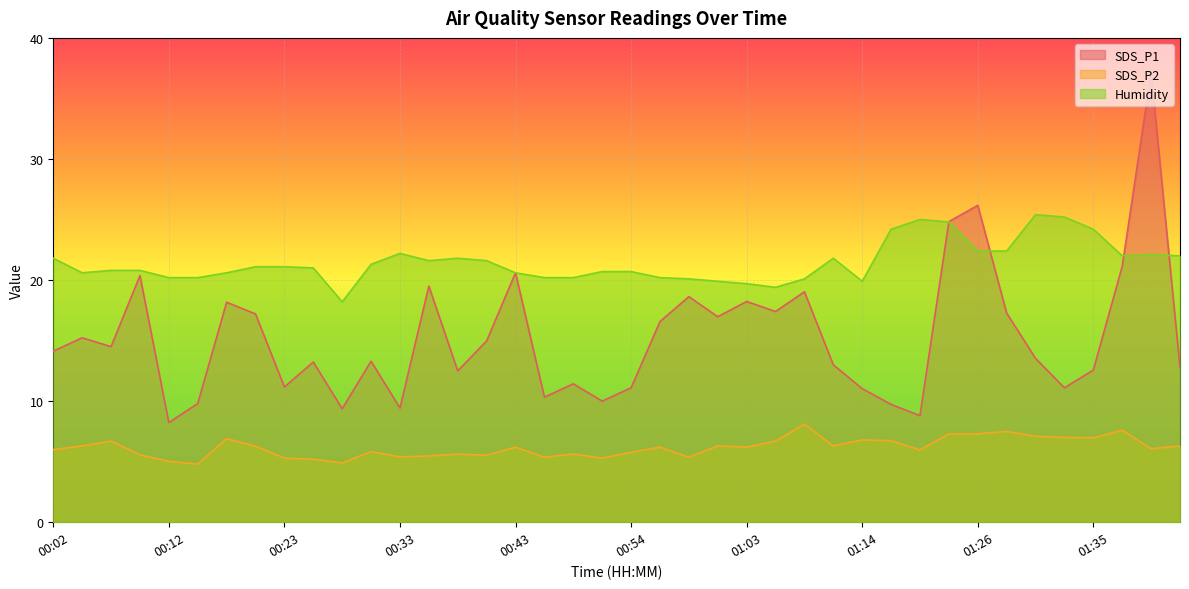

Which label corresponds to the largest value in the chart?

01:40